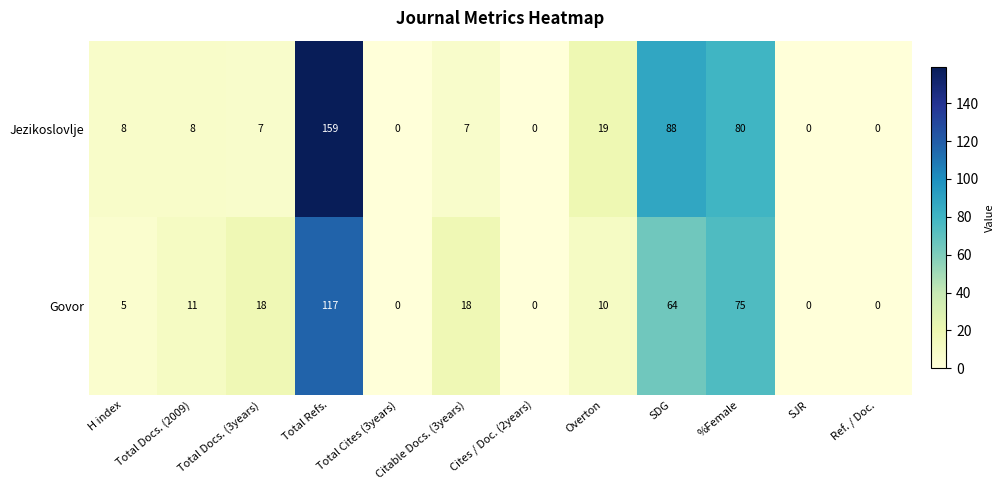

Where is Jezikoslovlje nearest to the value 79?

%Female